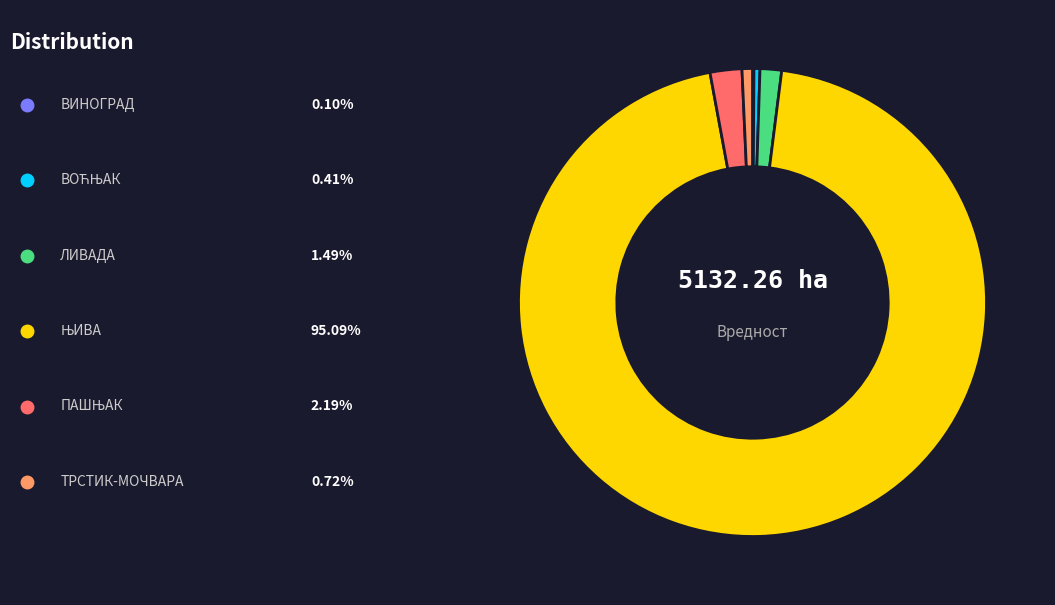

Does any single category account for the majority?

Yes